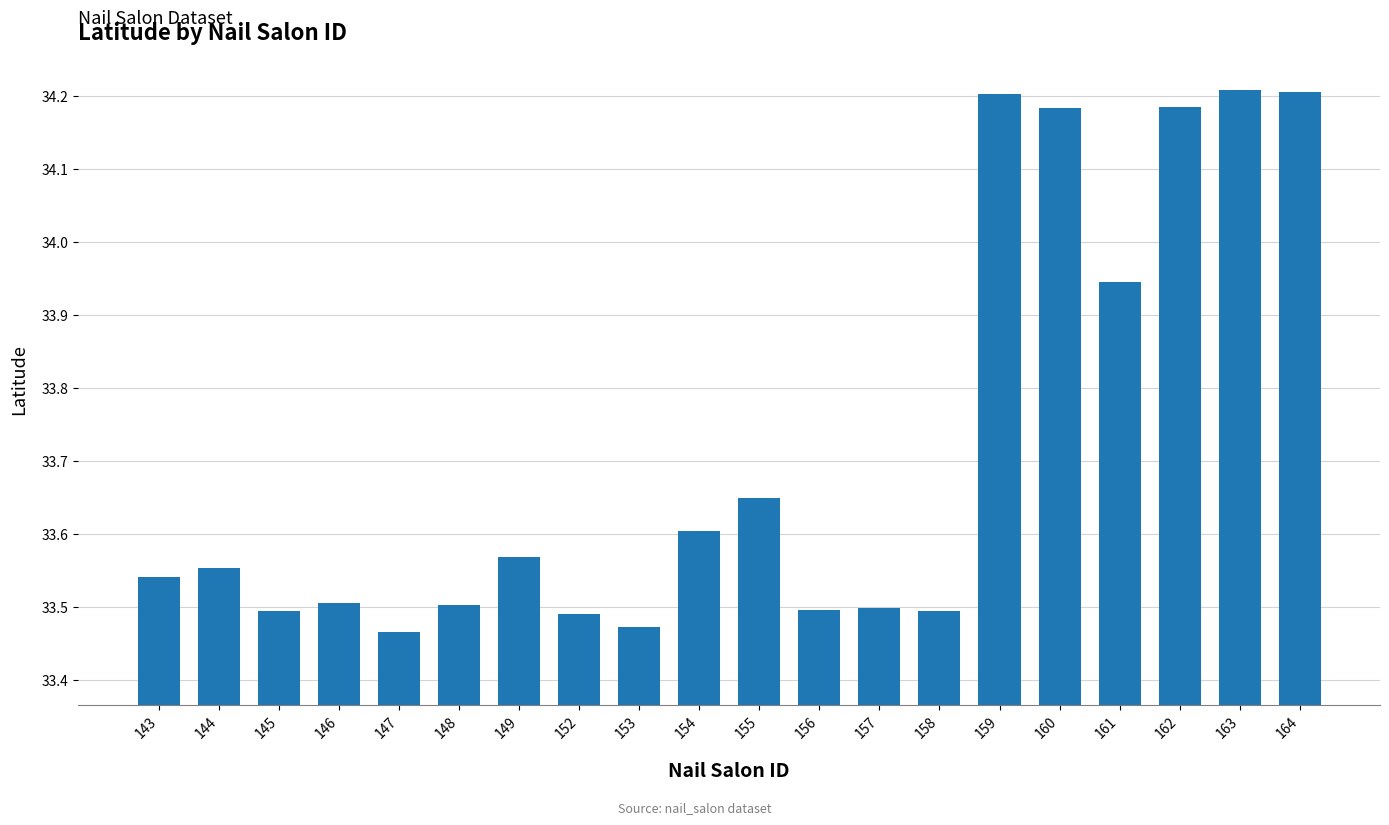

The value at 157 is 58.2. True or false?

False